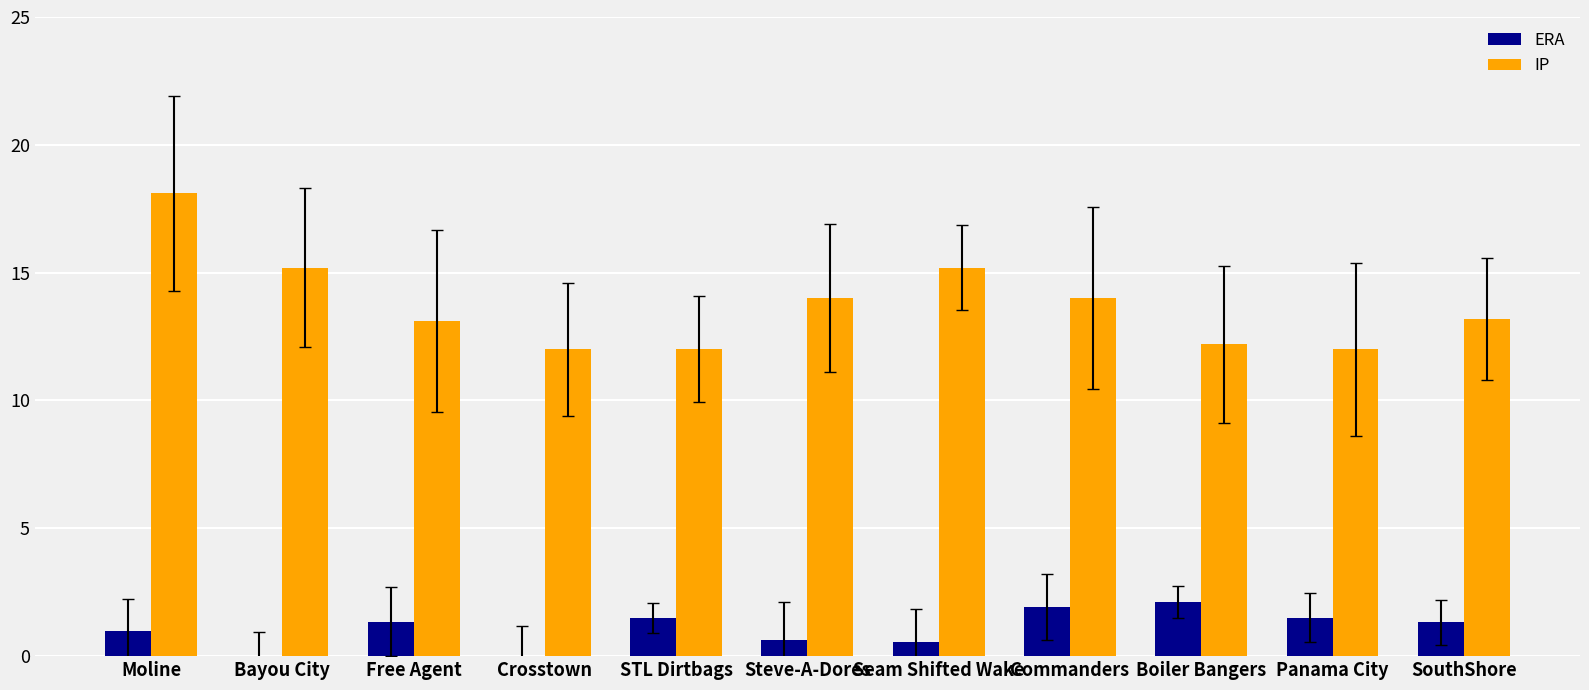

What is the total value across all series at Seam Shifted Wake?

15.8